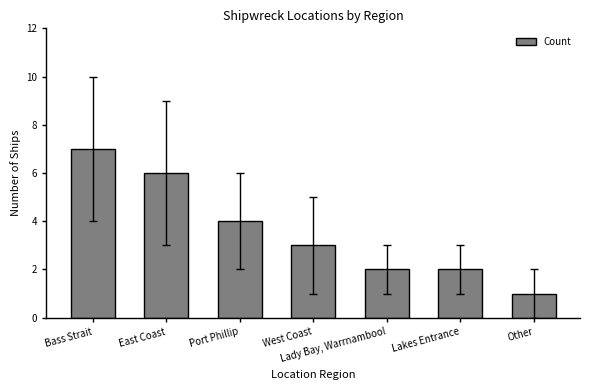

Are the bars grouped side by side (vs. stacked)?

No